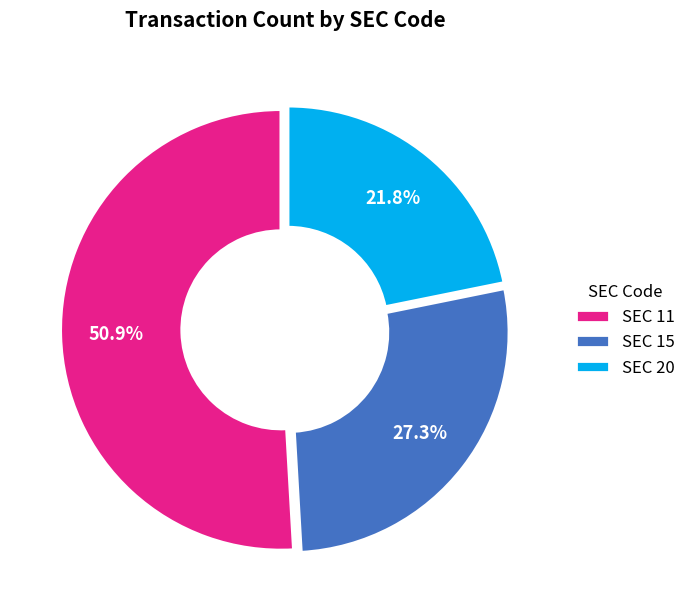

What is the ratio of the value at SEC 11 to the value at SEC 15?

1.9